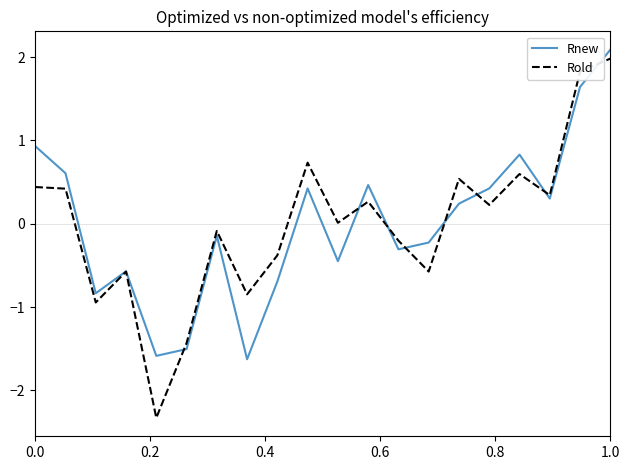

What is the lowest value of the Rold series?

-2.3